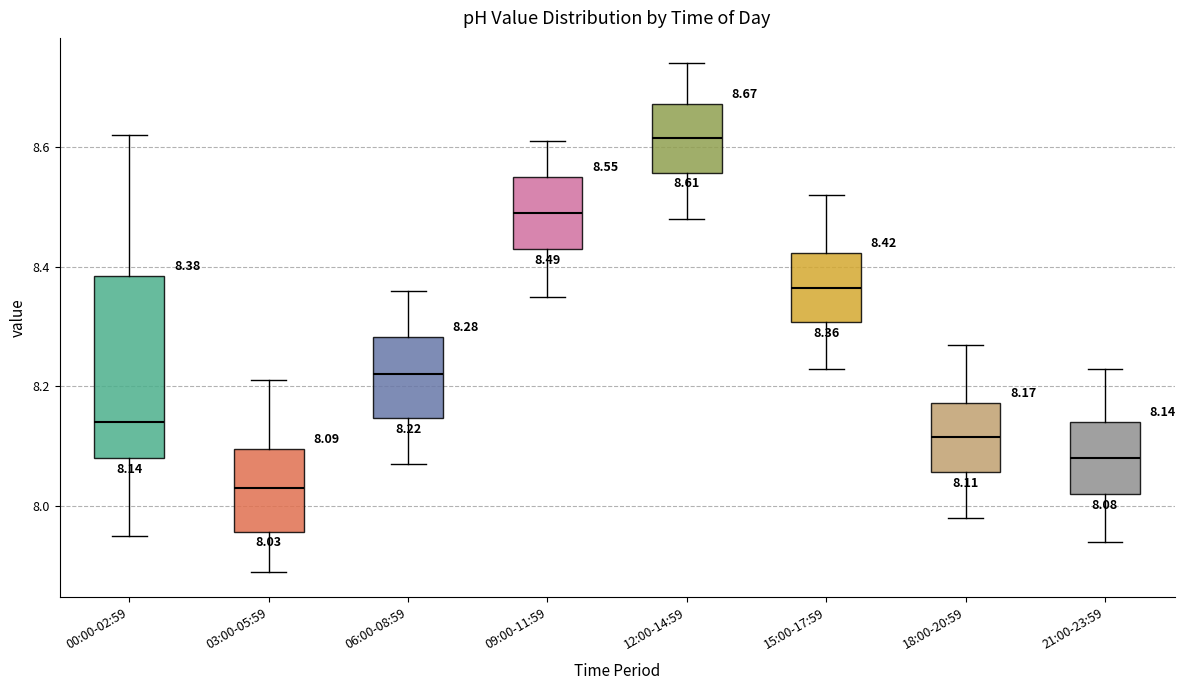

Which box's median line is the lowest?

03:00-05:59